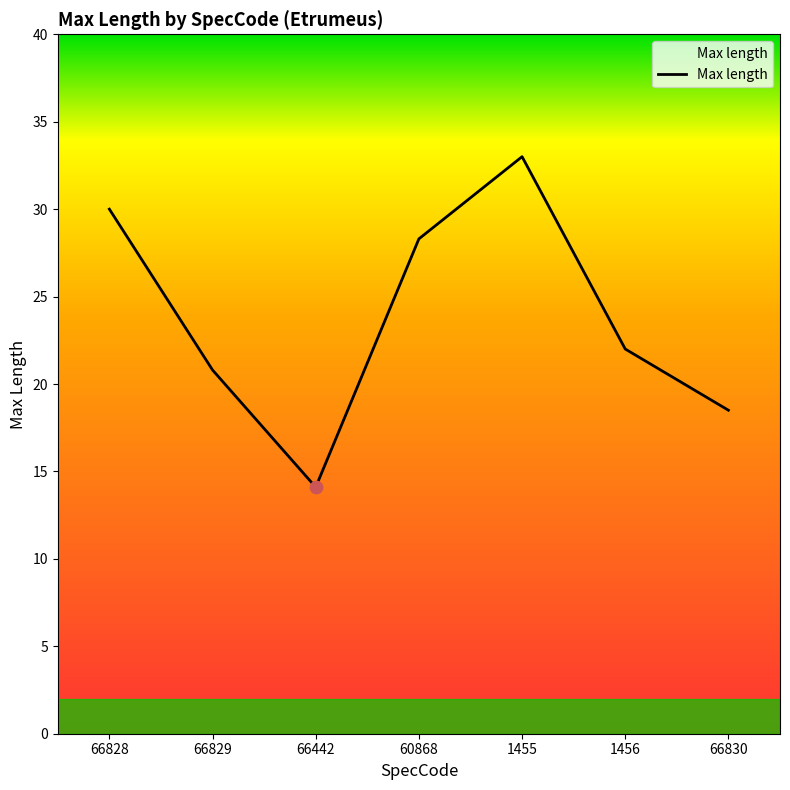

Which has a higher value, 60868 or 1455?

1455